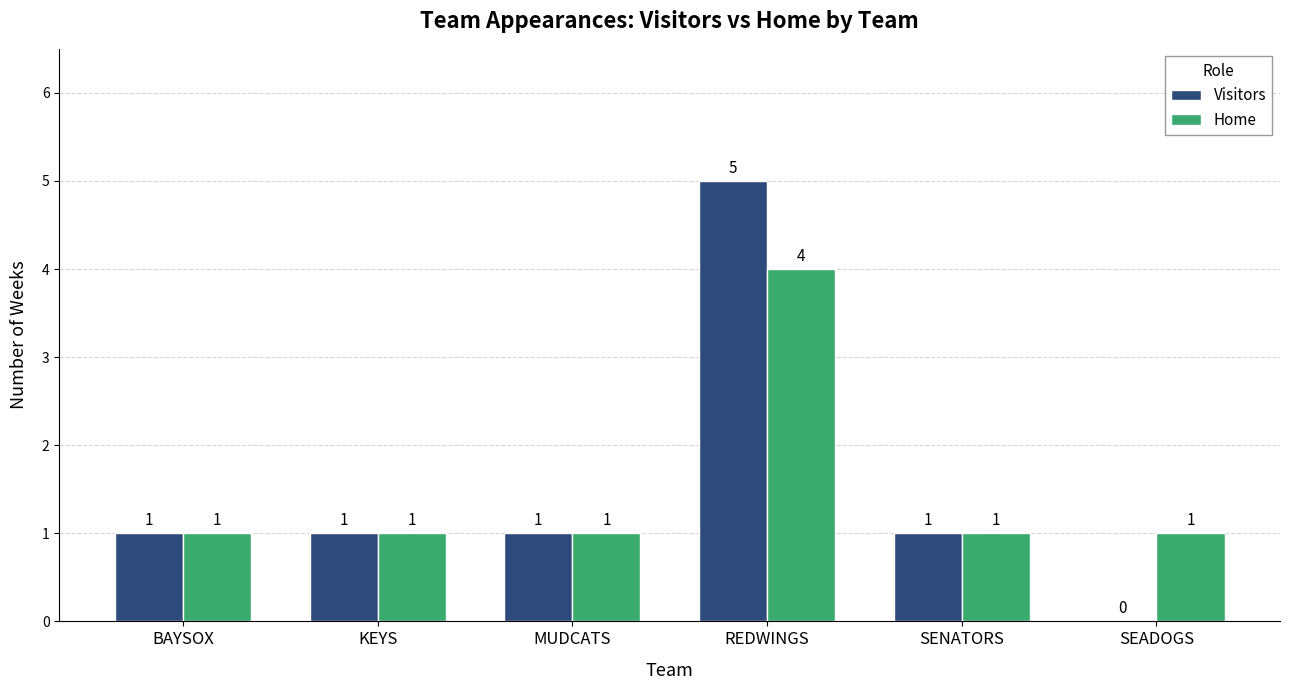

What are all the series names shown in the legend?

Visitors, Home